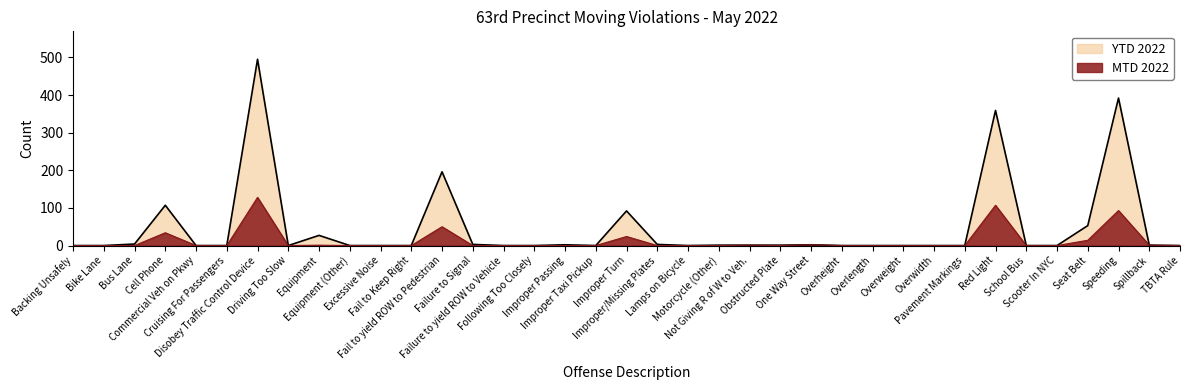

At which label does YTD 2022 reach its peak?

Disobey Traffic Control Device